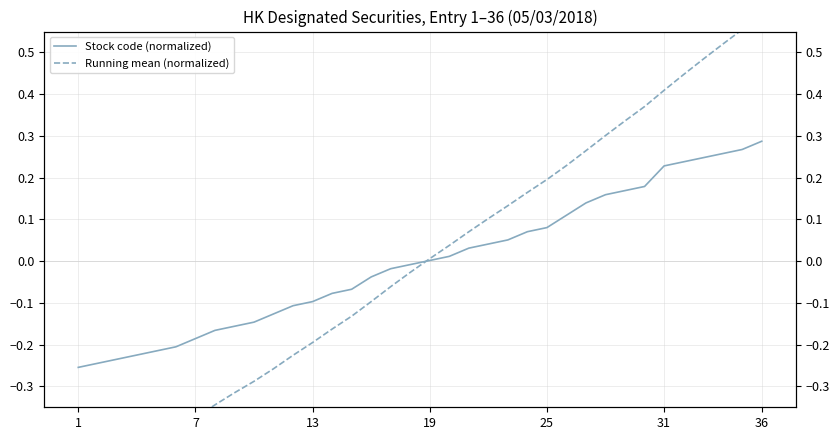

Which category has the highest value in the Stock code (normalized) series?

36